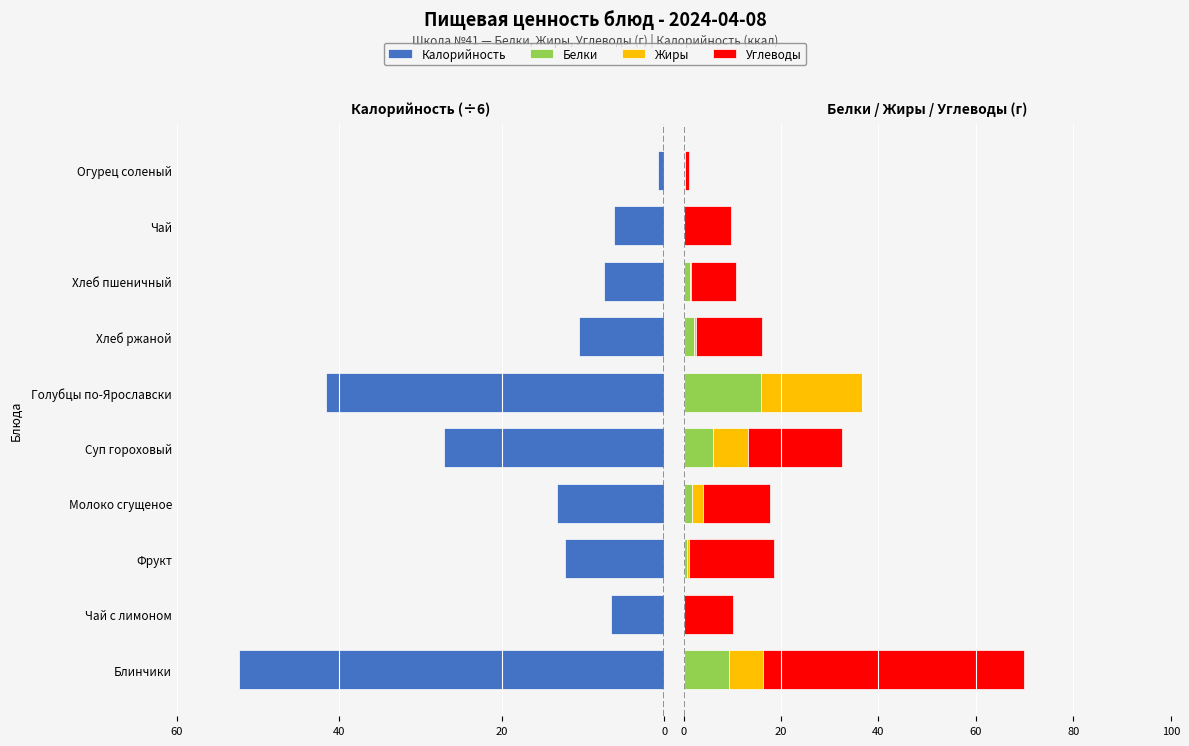

Reading left to right, transcribe all the data shown in this chart.

Калорийность: -52.3	-6.5	-12.2	-13.2	-27.1	-41.6	-10.5	-7.5	-6.2	-0.7
Белки: 9.3	0.1	0.6	1.8	6.1	15.9	2.1	1.3	0.0	0.2
Жиры: 7.1	0.0	0.6	2.1	7.2	20.6	0.4	0.1	0.0	0.0
Углеводы: 53.5	10.0	17.4	13.9	19.2	0.0	13.6	9.4	9.8	0.7